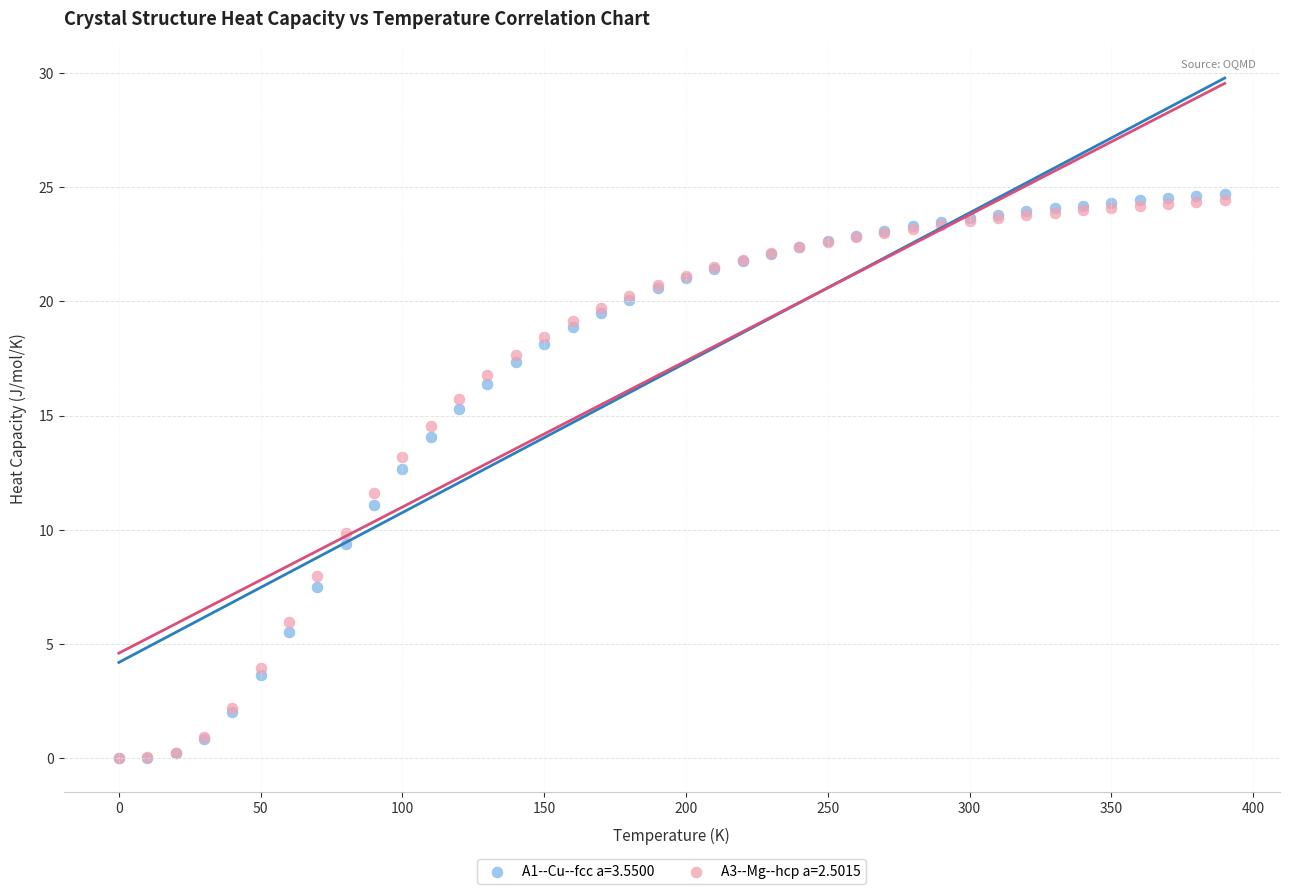

Which series has the widest spread of Y values?

A1--Cu--fcc a=3.5500